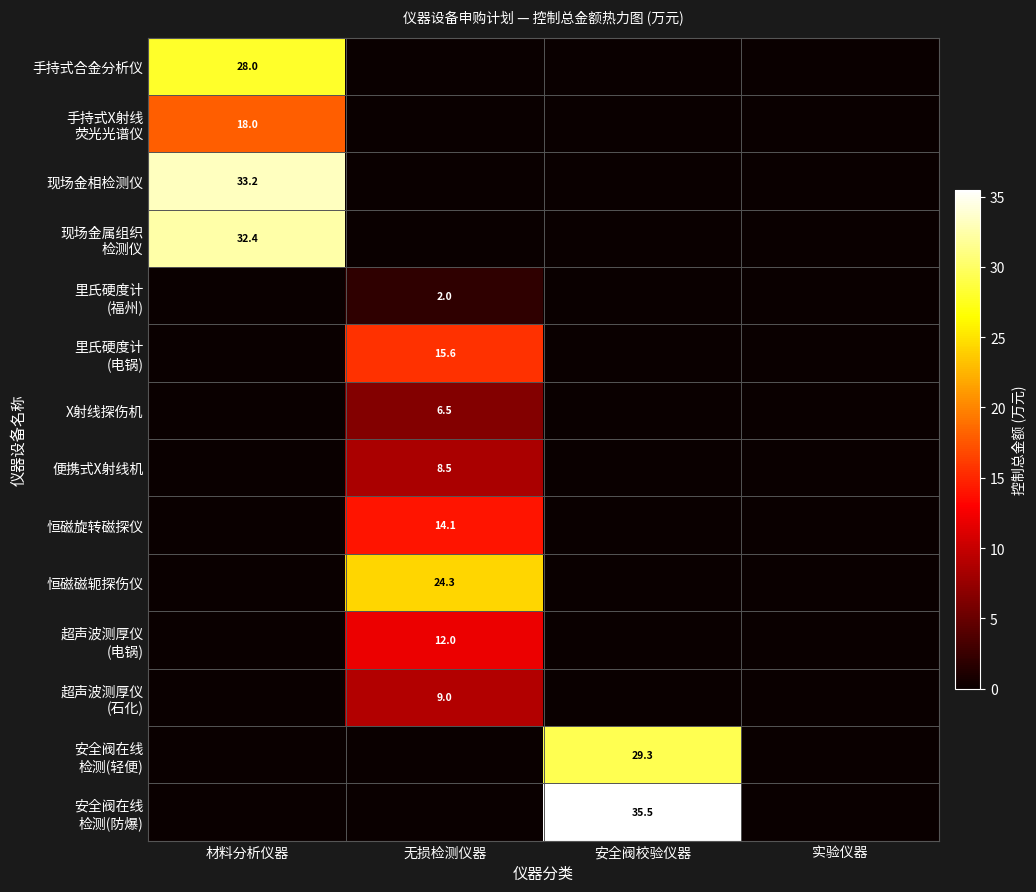

How many values in 现场金属组织 检测仪 are above zero?

1